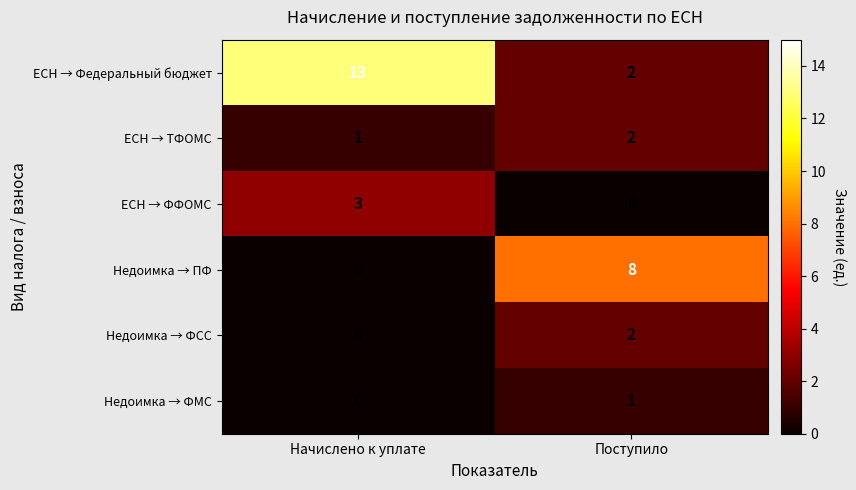

Reading left to right, transcribe all the data shown in this chart.

ЕСН → Федеральный бюджет: Начислено к уплате=13	Поступило=2
ЕСН → ТФОМС: Начислено к уплате=1	Поступило=2
ЕСН → ФФОМС: Начислено к уплате=3	Поступило=0
Недоимка → ПФ: Начислено к уплате=0	Поступило=8
Недоимка → ФСС: Начислено к уплате=0	Поступило=2
Недоимка → ФМС: Начислено к уплате=0	Поступило=1